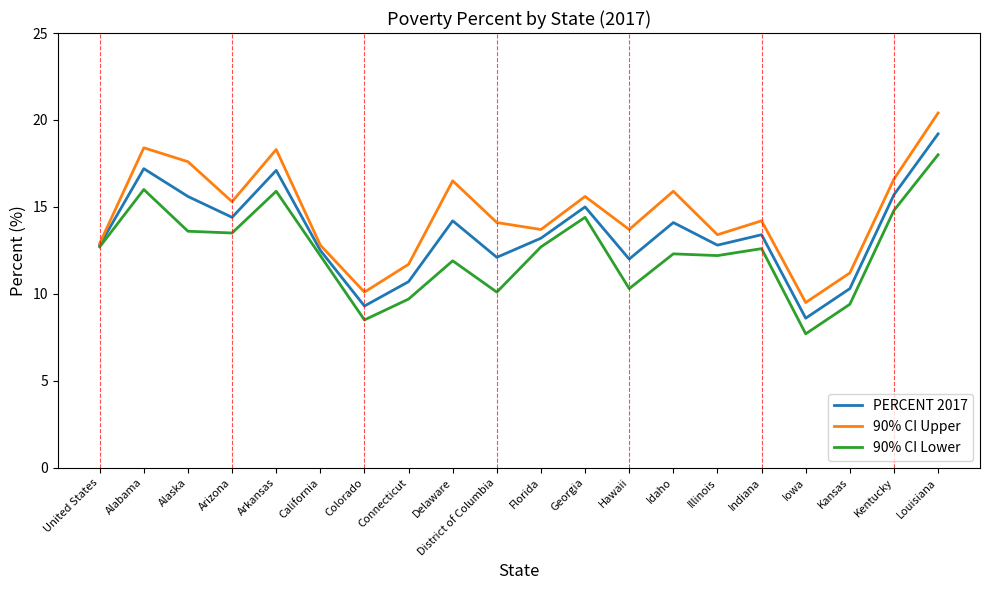

What is the greatest value displayed?

20.4